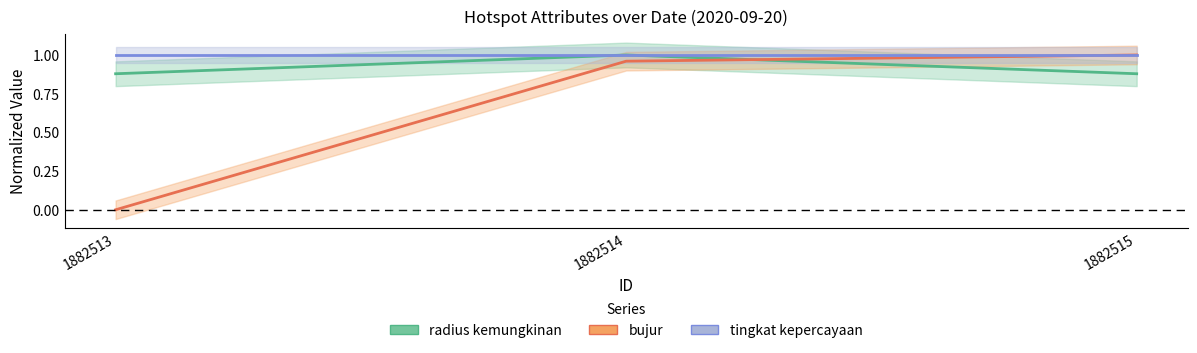

Reading left to right, what are all the values shown in this chart?

radius kemungkinan: 1882513=0.9	1882514=1.0	1882515=0.9
bujur: 1882513=0.0	1882514=1.0	1882515=1.0
tingkat kepercayaan: 1882513=1.0	1882514=1.0	1882515=1.0